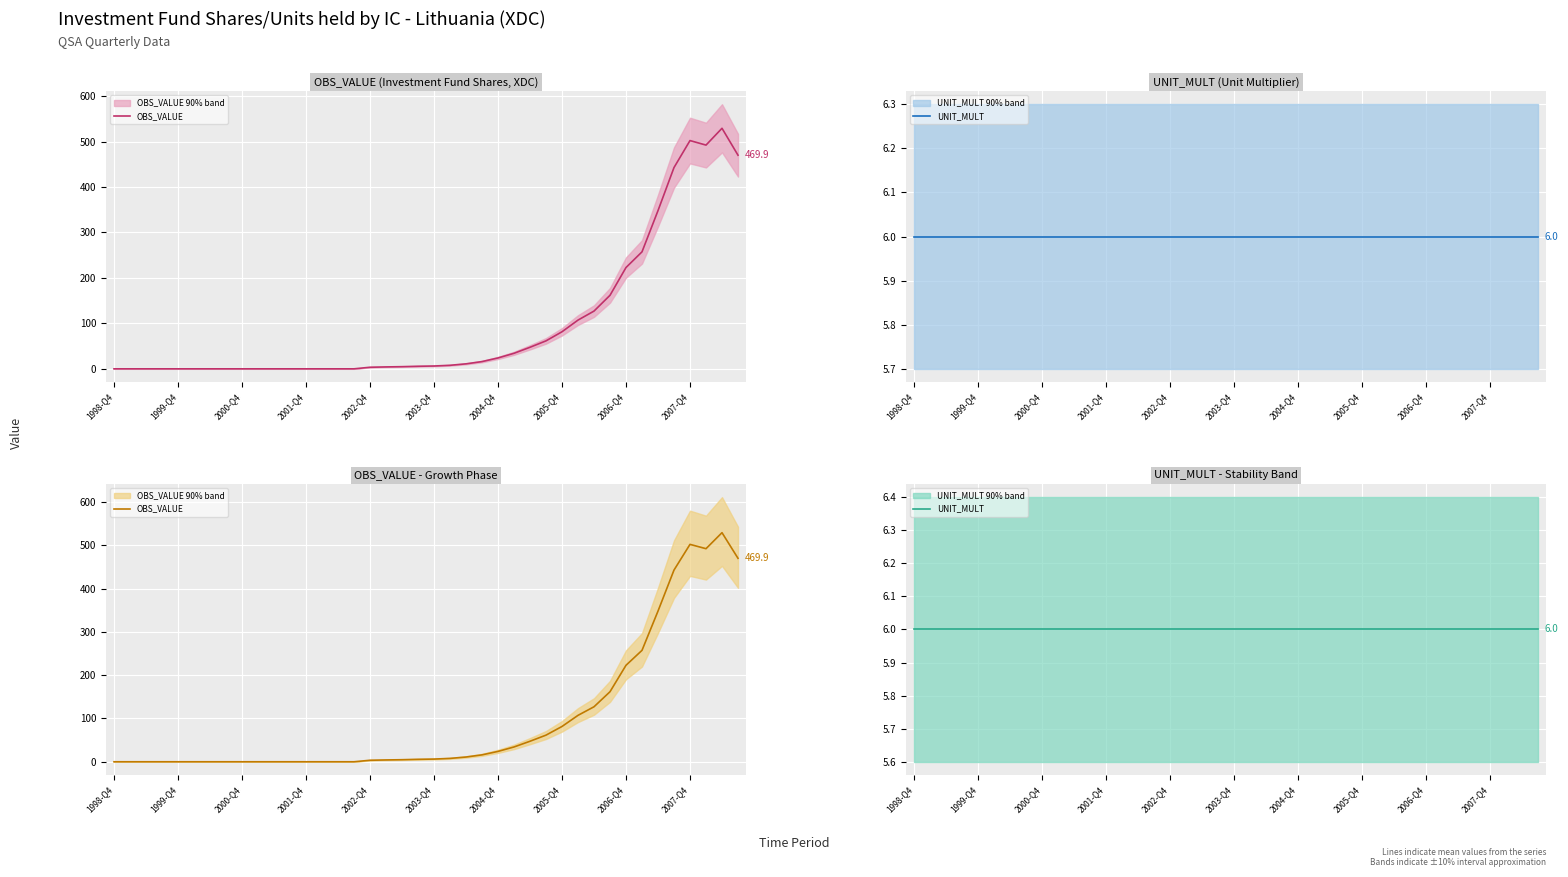

The value of UNIT_MULT at 2007-Q4 is 3.0. True or false?

False